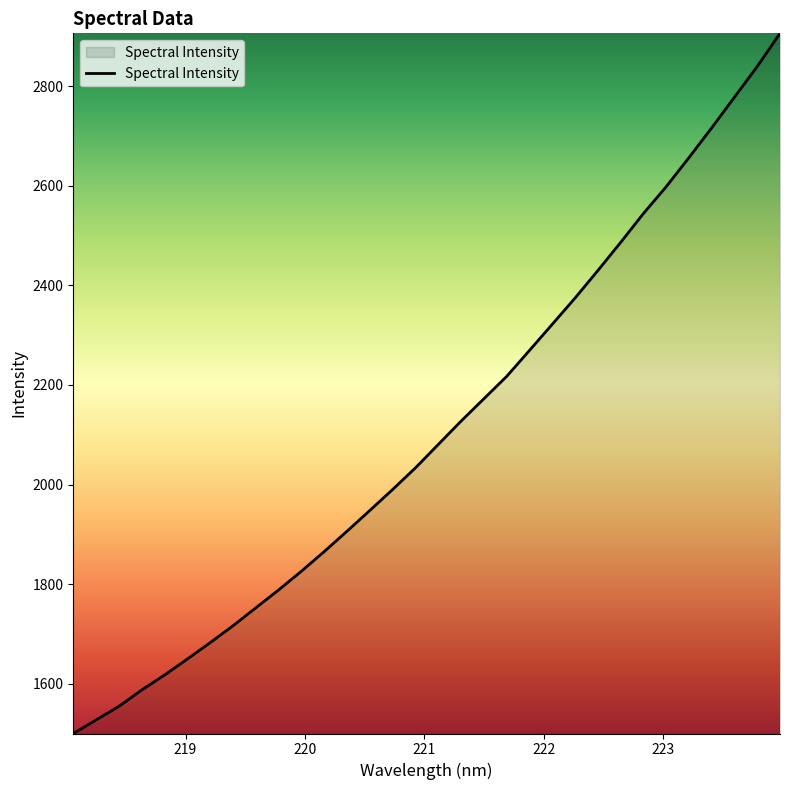

What is the minimum value shown in the chart?

1500.3